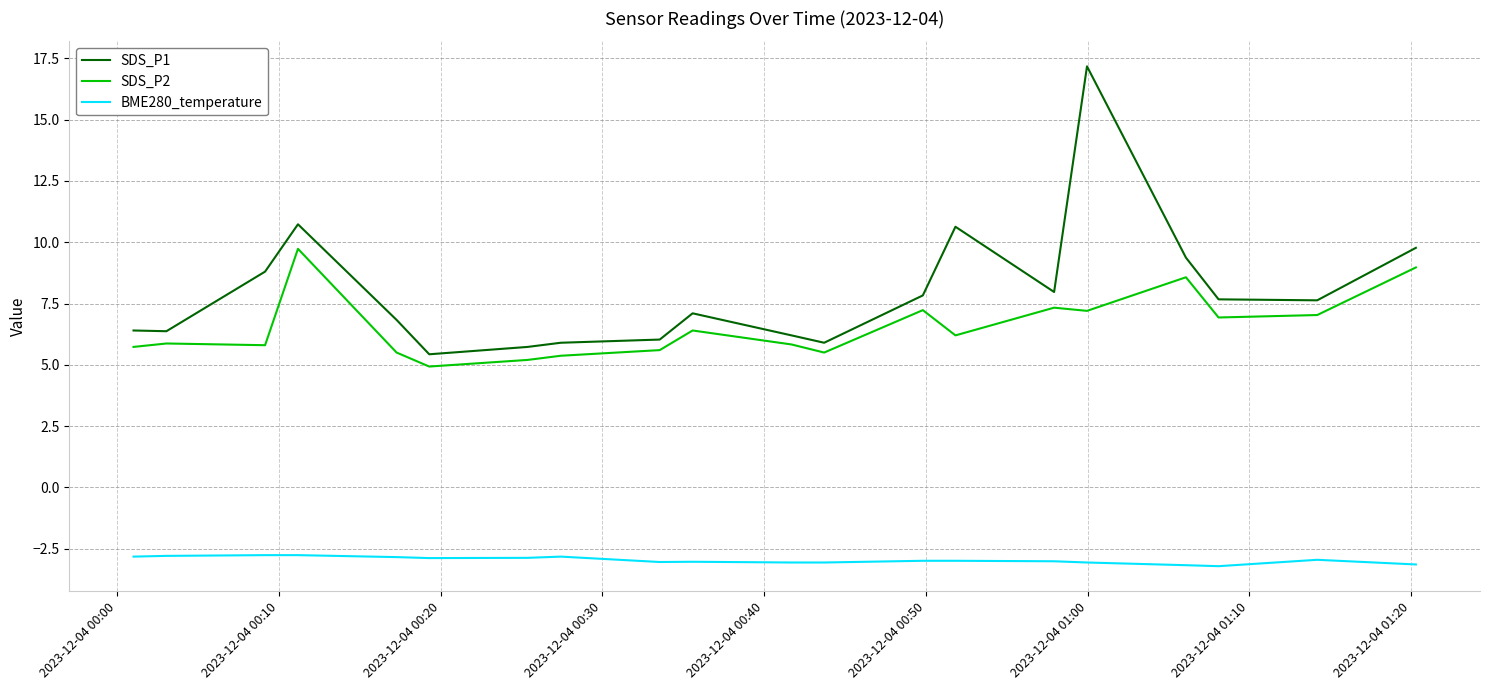

What are all the series names shown in the legend?

SDS_P1, SDS_P2, BME280_temperature